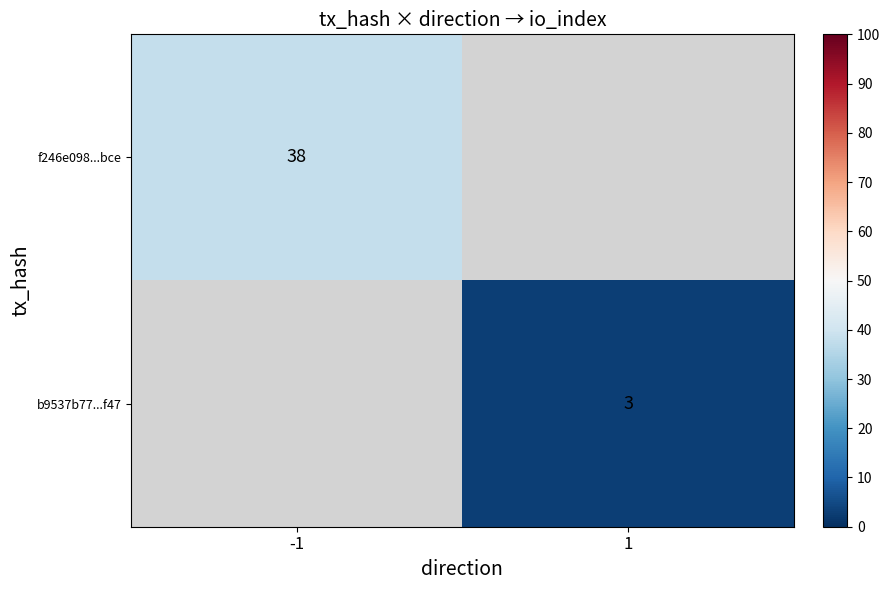

True or false: b9537b77...f47 has a value of 5 at 1.

False